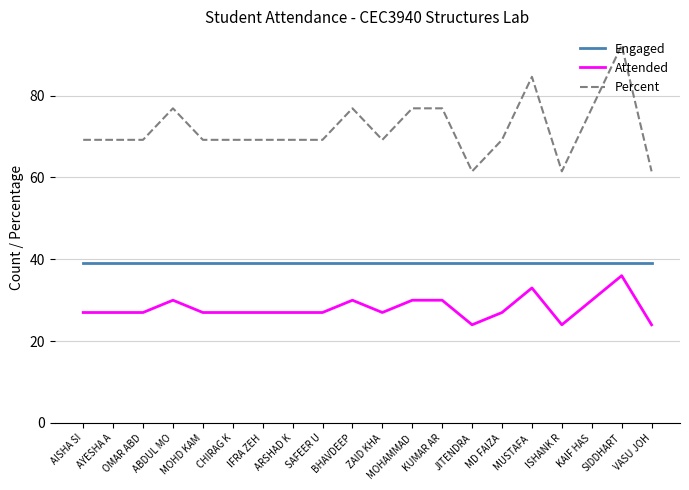

True or false: Engaged and Percent intersect in this chart.

False